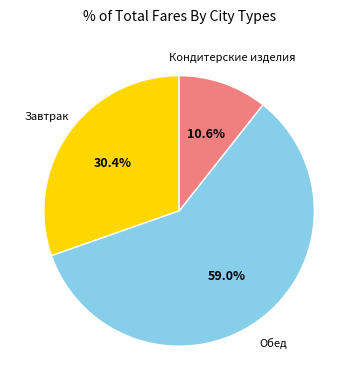

How many slices are in this pie chart?

3